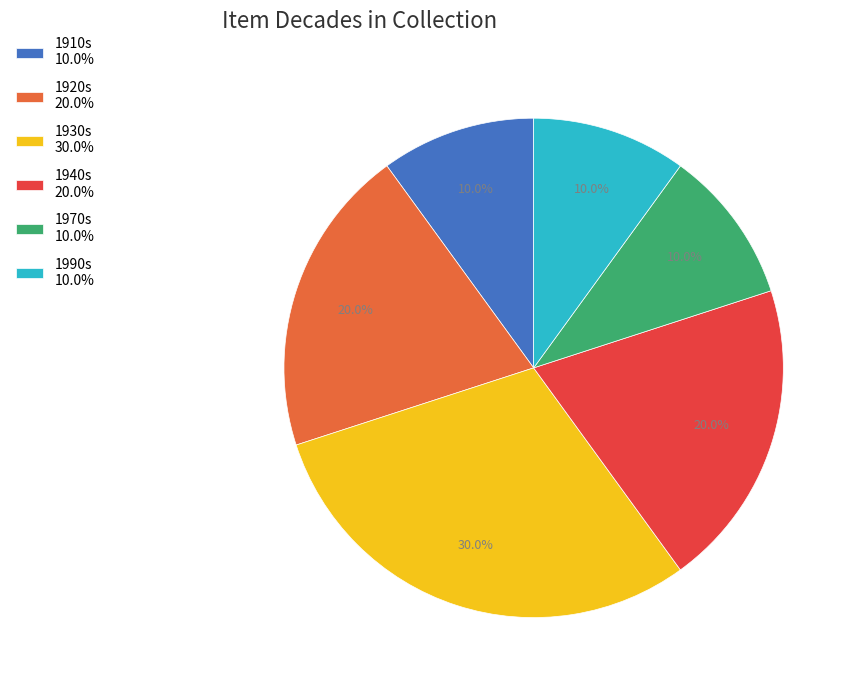

How many slices are in this pie chart?

6